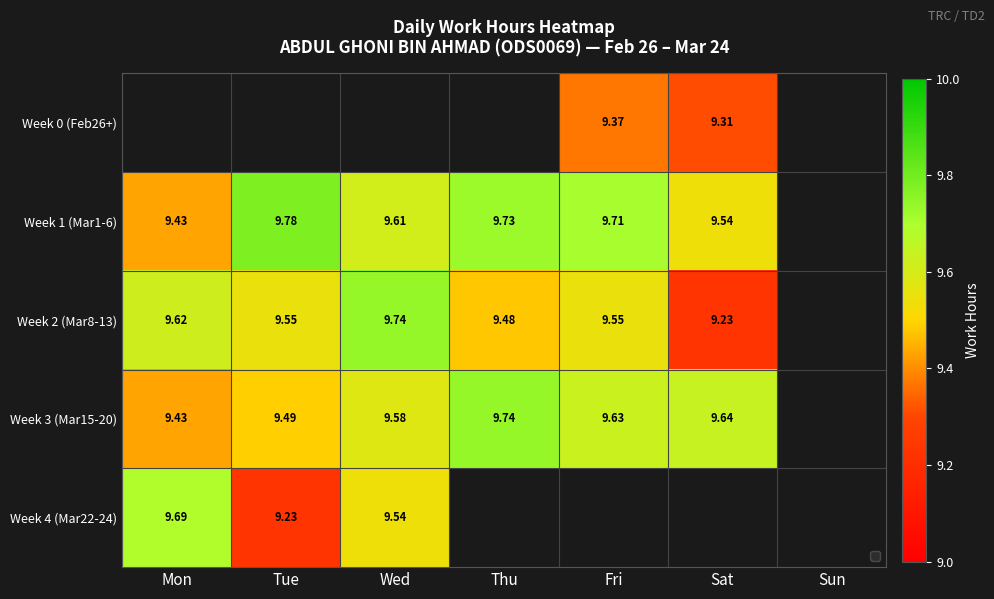

What is the smallest value displayed?

9.2